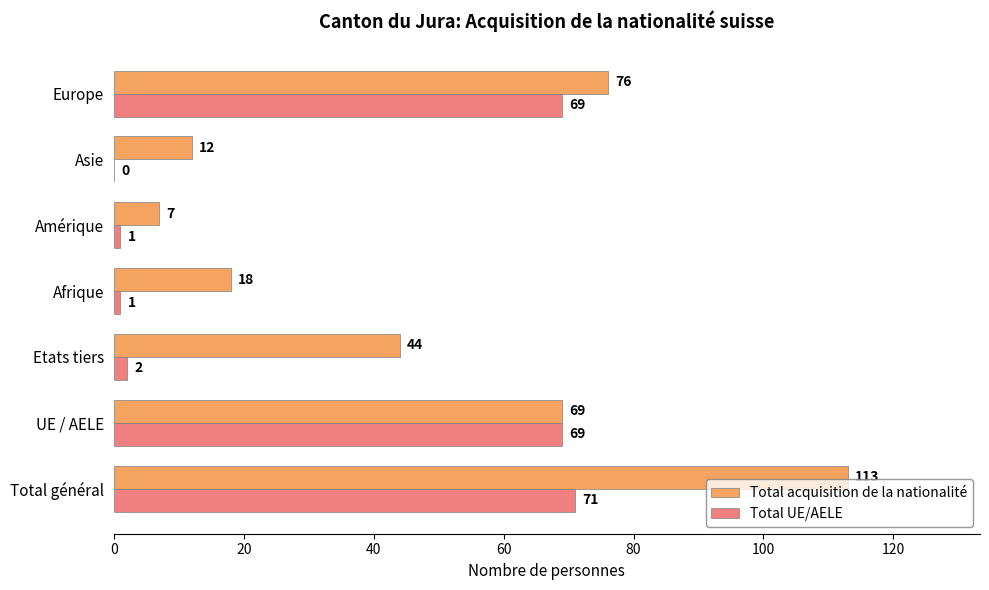

What is the total value across all series at Etats tiers?

46